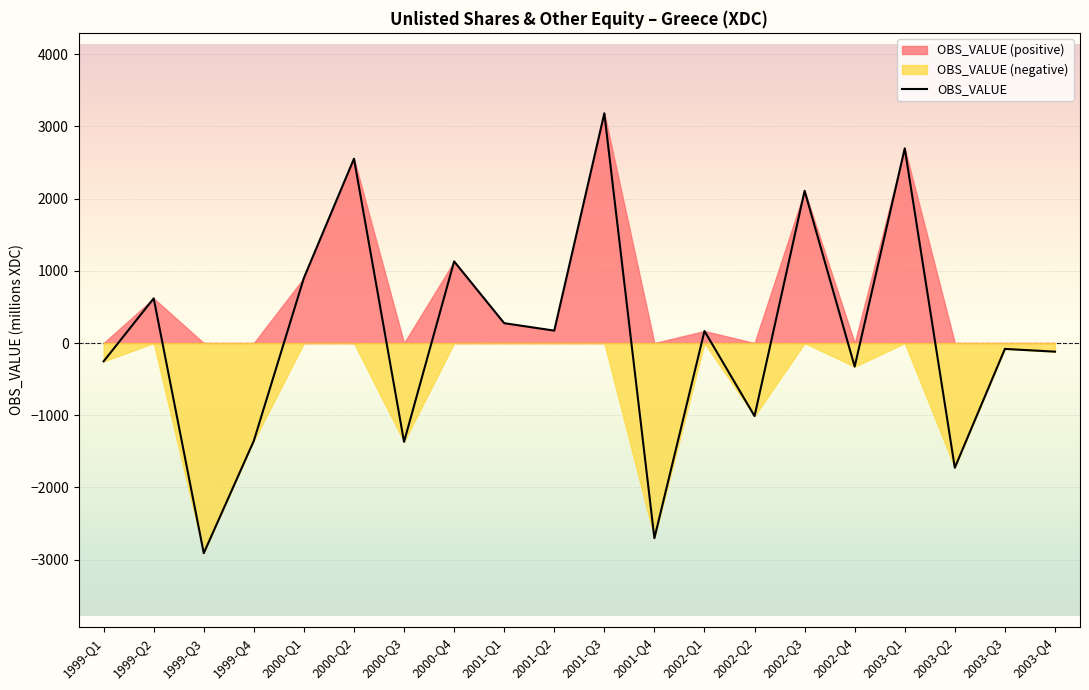

Read the value at 2002-Q1.

166.7